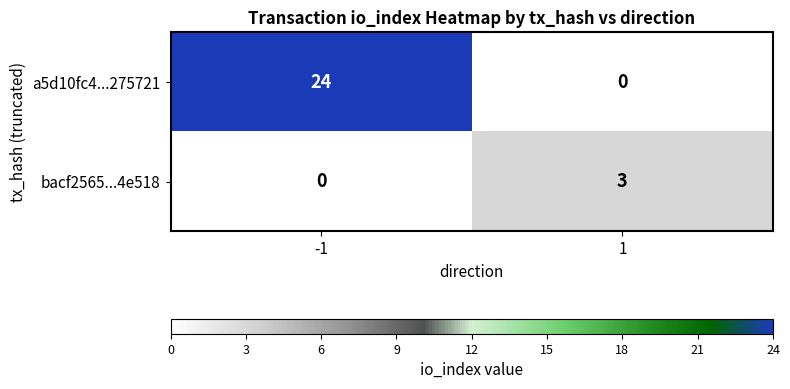

Rank the series at 1 from highest to lowest value.

bacf2565...4e518, a5d10fc4...275721